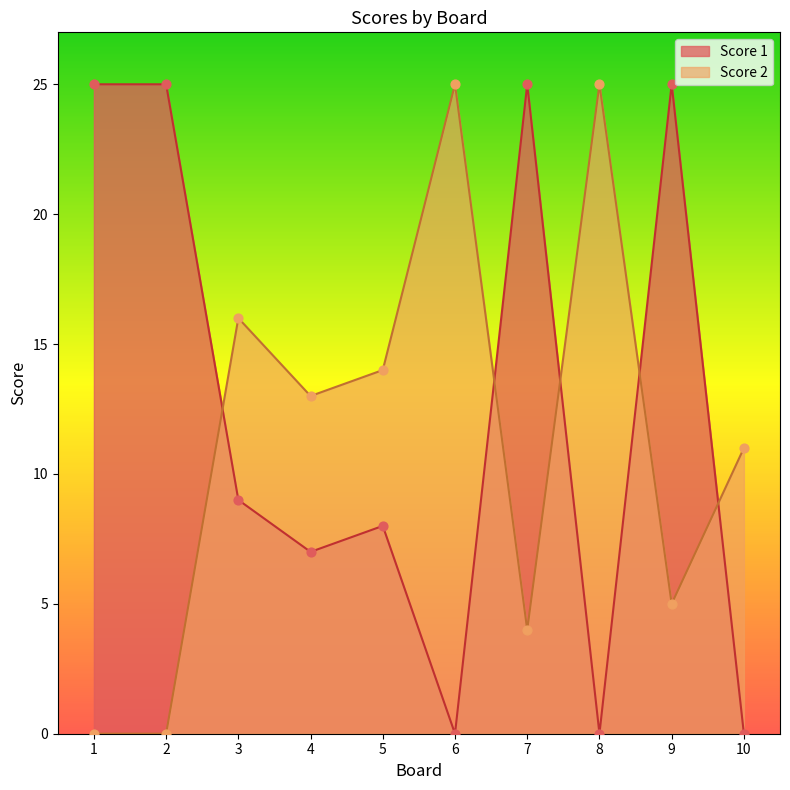

Which series has the widest spread of Y values?

Score 2